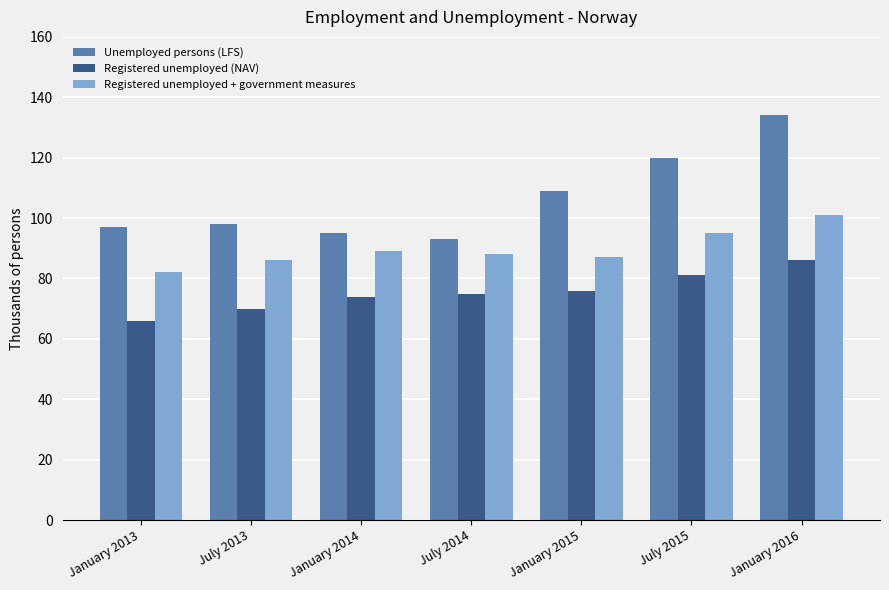

At which label does Registered unemployed (NAV) reach its peak?

January 2016